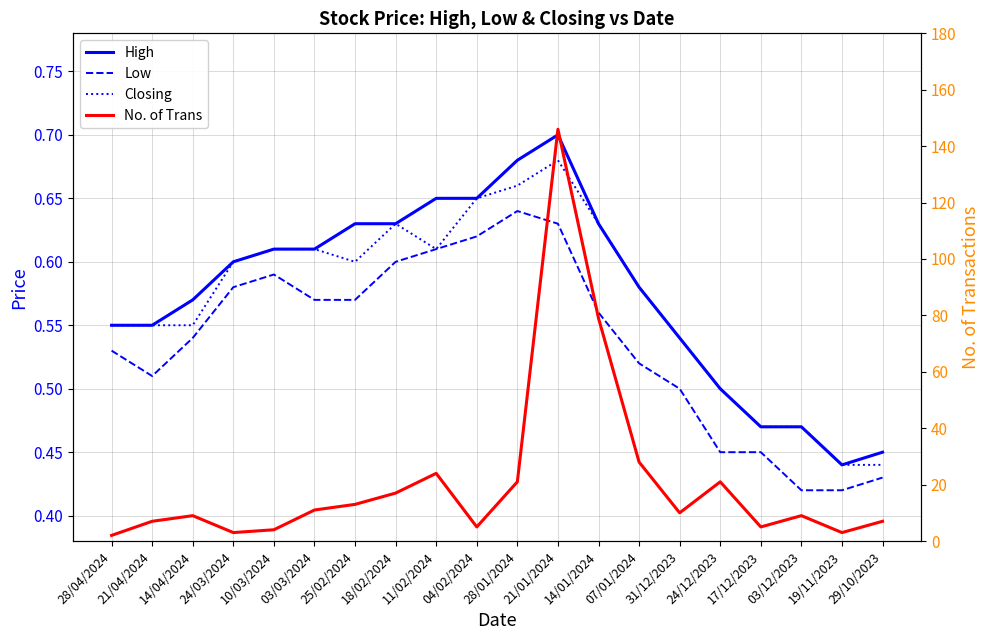

Which category has the highest value across all series?

21/01/2024